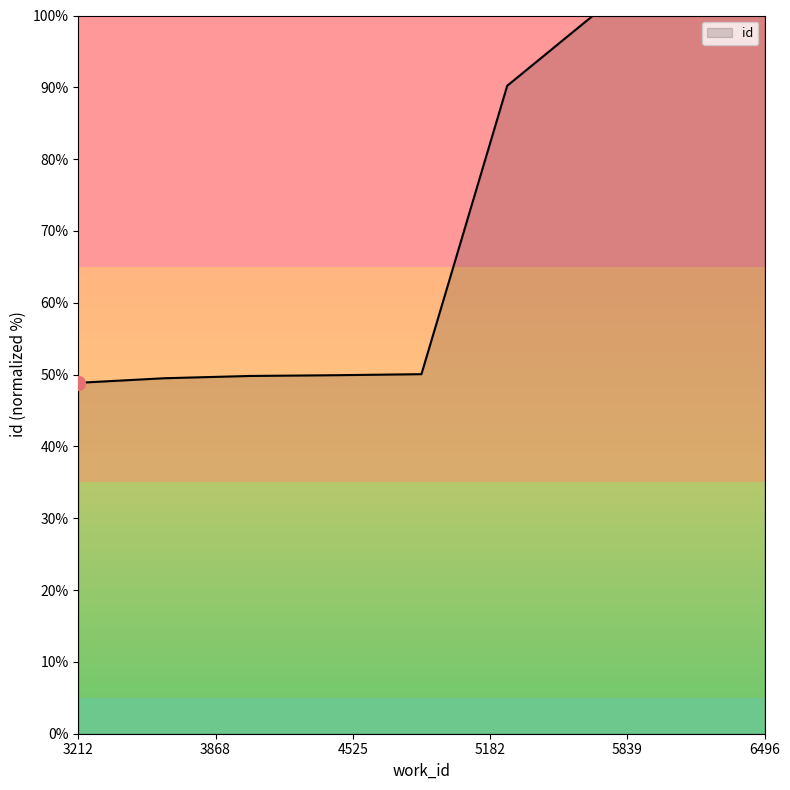

What is the difference between the second highest and minimum values?

51.1